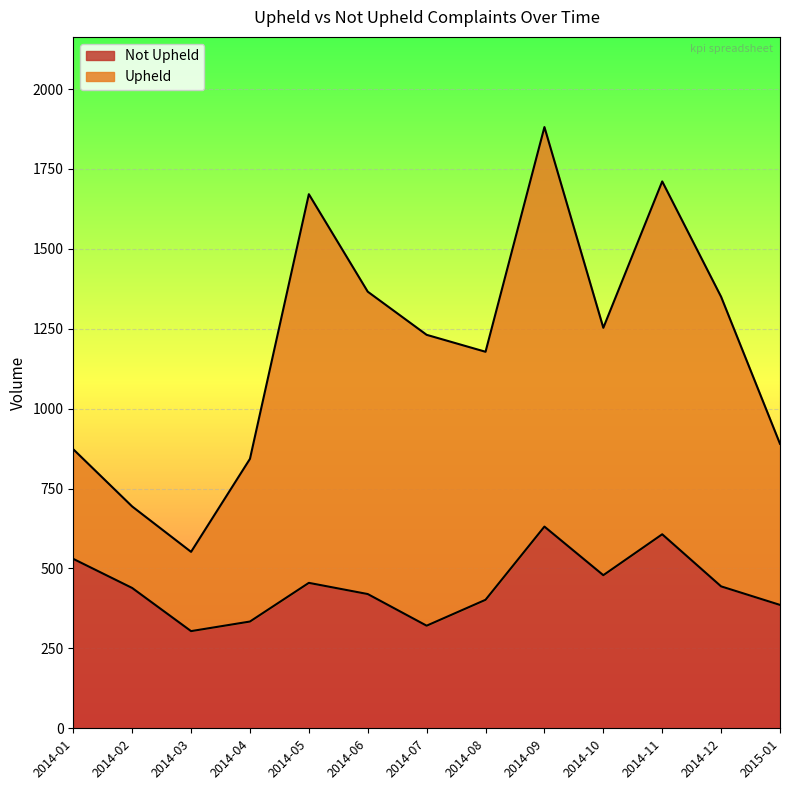

Rank the categories by value from highest to lowest.

2014-09, 2014-11, 2014-01, 2014-10, 2014-05, 2014-12, 2014-02, 2014-06, 2014-08, 2015-01, 2014-04, 2014-07, 2014-03